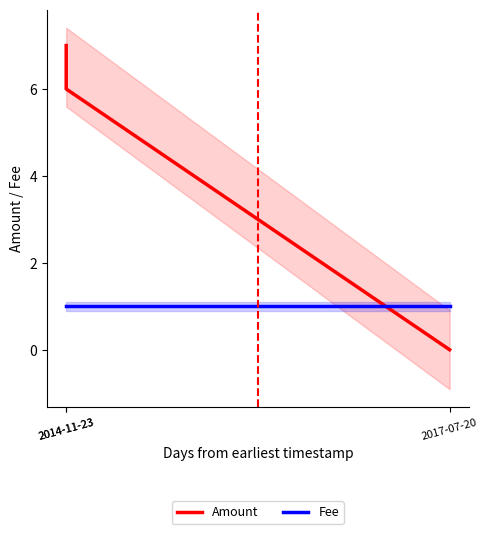

Reading left to right, list all the values displayed in this chart.

Amount: 7	6	0
Fee: 1	1	1